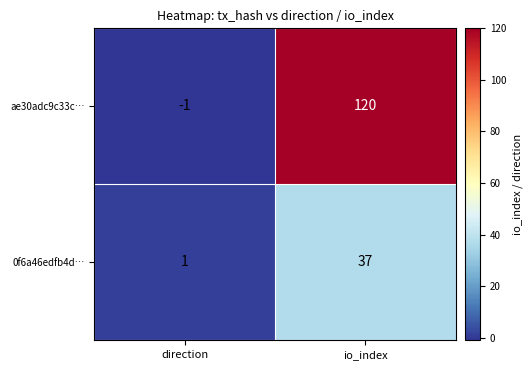

What is the maximum value shown in the chart?

120